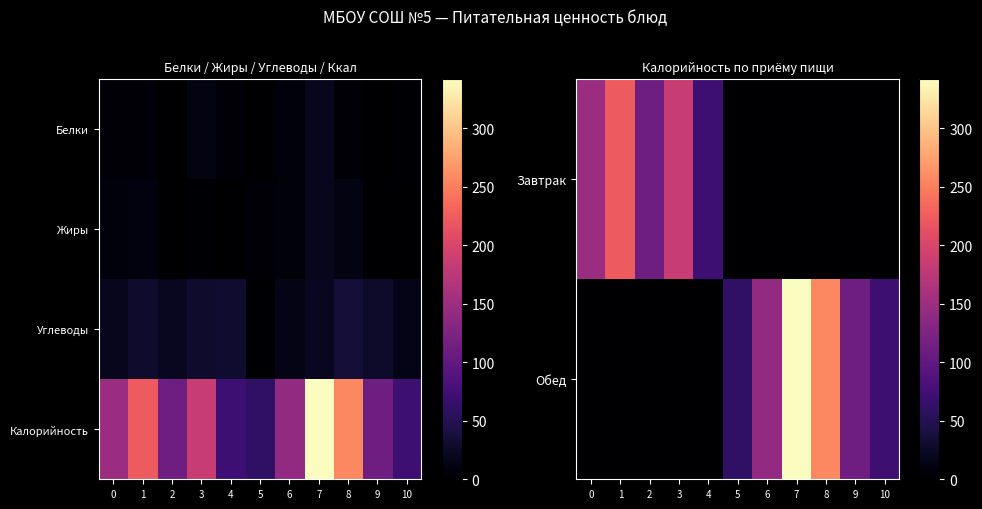

True or false: Обед has a value of 0.0 at 0.

True